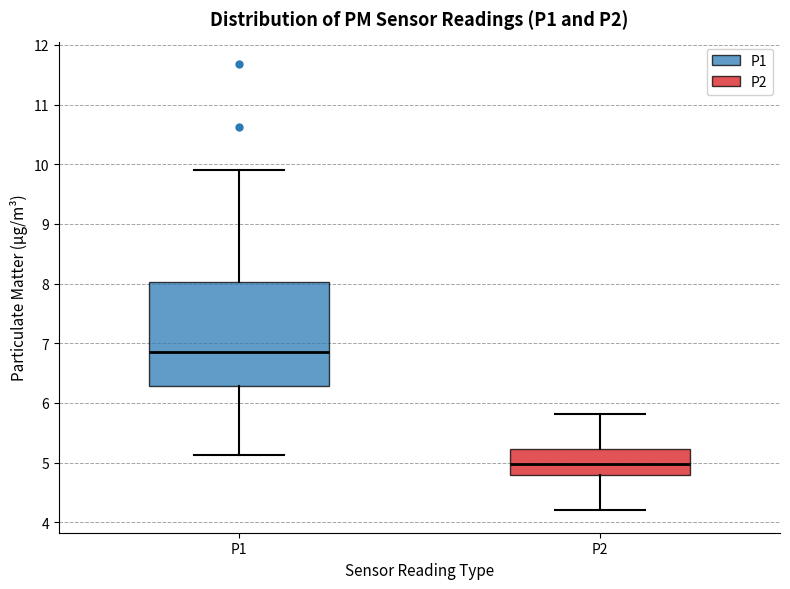

Where is the lower edge of the box for P1 on the y-axis? The values are not printed on the chart, so give them approximately, as read against the axis.

6.3